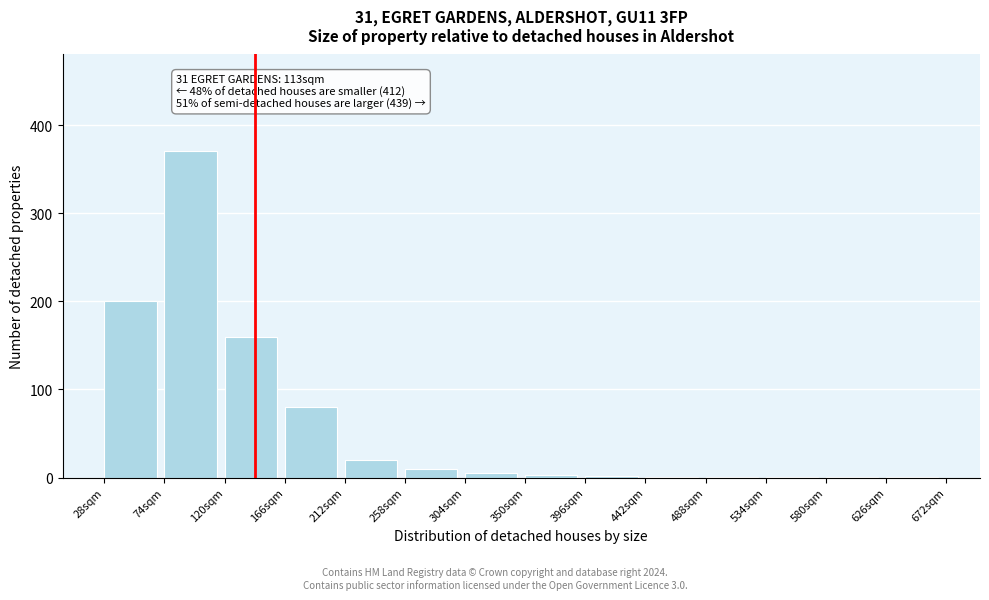

The chart shows a value of 1 at 534sqm. True or false?

True